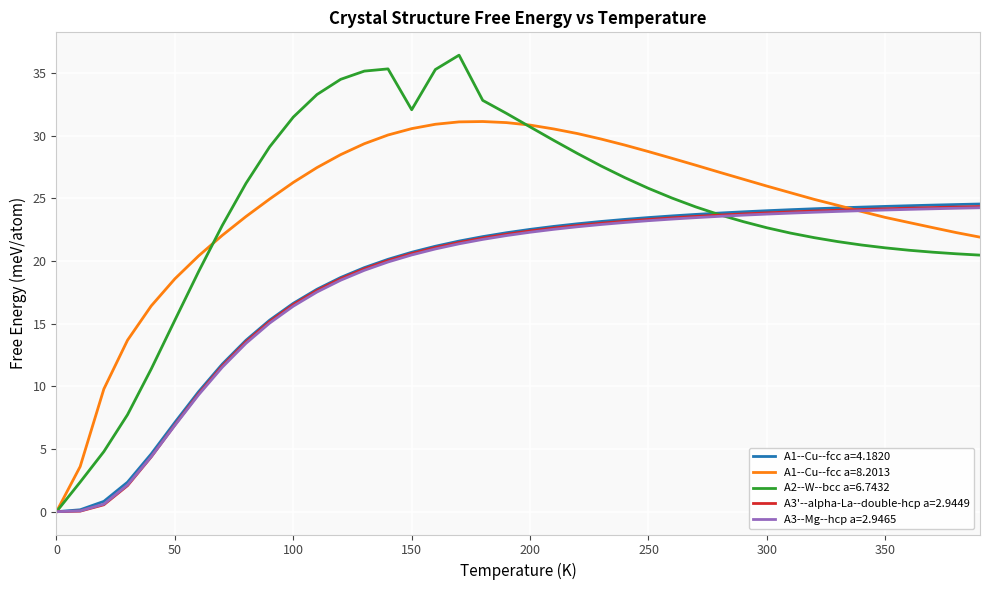

Which series has the widest spread of values?

A2--W--bcc a=6.7432